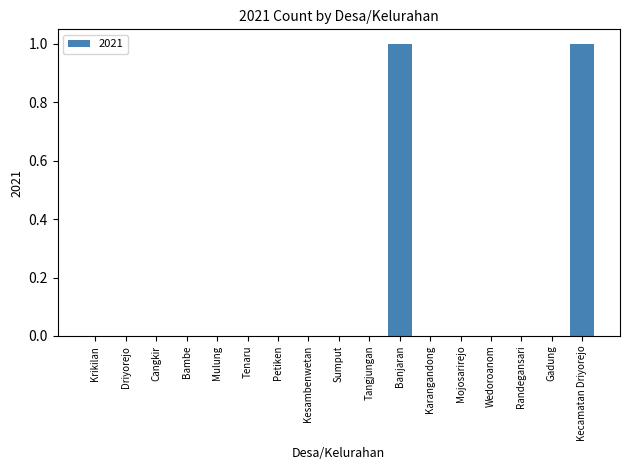

Reading left to right, transcribe all the data shown in this chart.

Krikilan=0	Driyorejo=0	Cangkir=0	Bambe=0	Mulung=0	Tenaru=0	Petiken=0	Kesambenwetan=0	Sumput=0	Tangjungan=0	Banjaran=1	Karangandong=0	Mojosarirejo=0	Wedoroanom=0	Randegansari=0	Gadung=0	Kecamatan Driyorejo=1